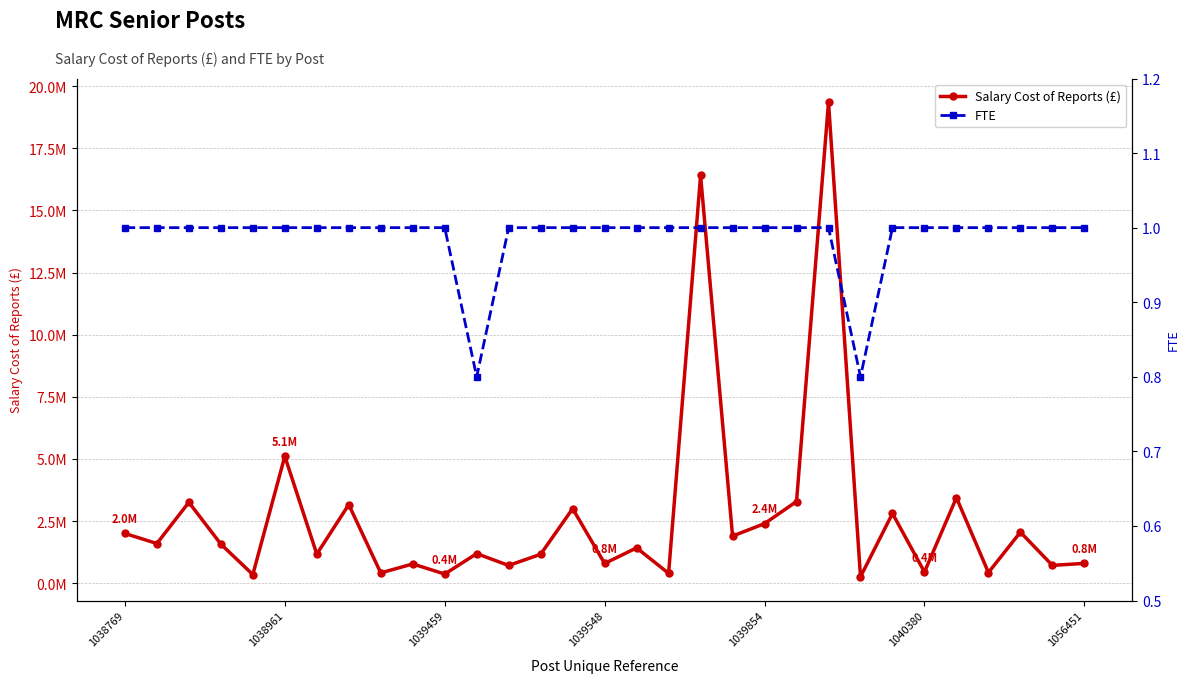

What is the spread (max minus min) of values at 14?

3001100.0